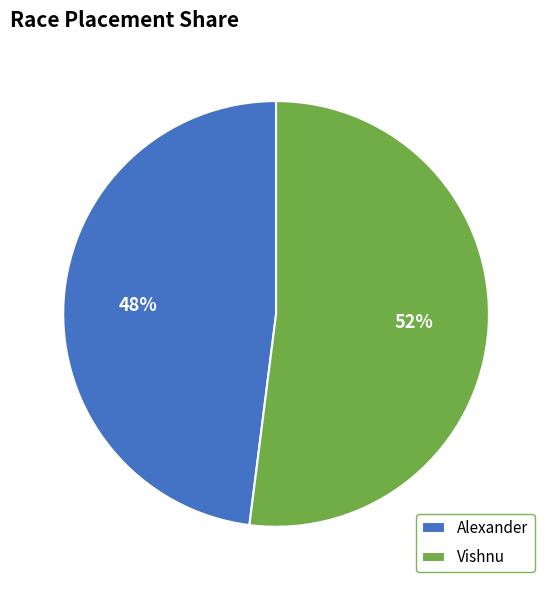

Is it true that Alexander is 35% of the pie?

False